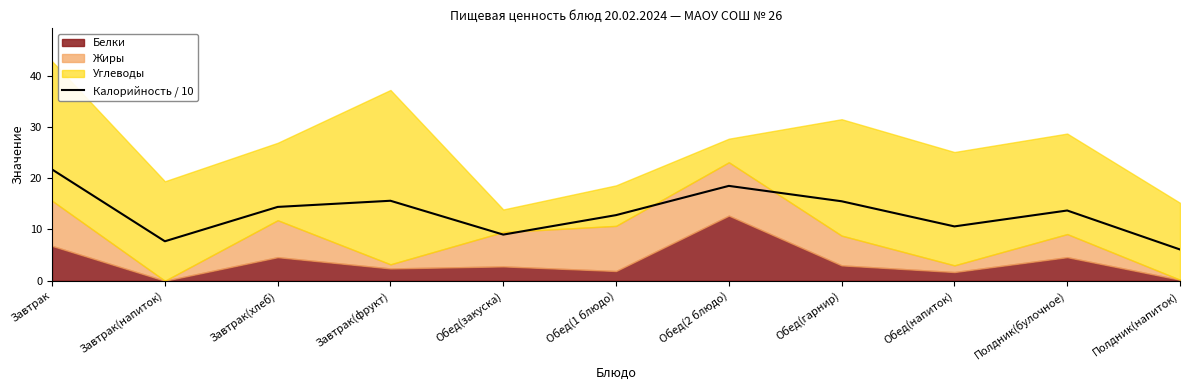

What is the minimum value shown in the chart?

6.1